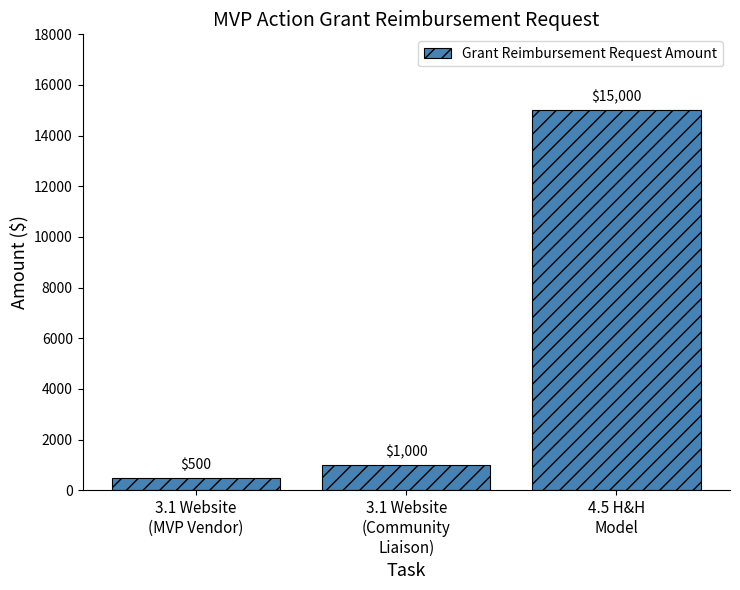

What is the change in value from 3.1 Website
(Community
Liaison) to 4.5 H&H
Model?

+14000